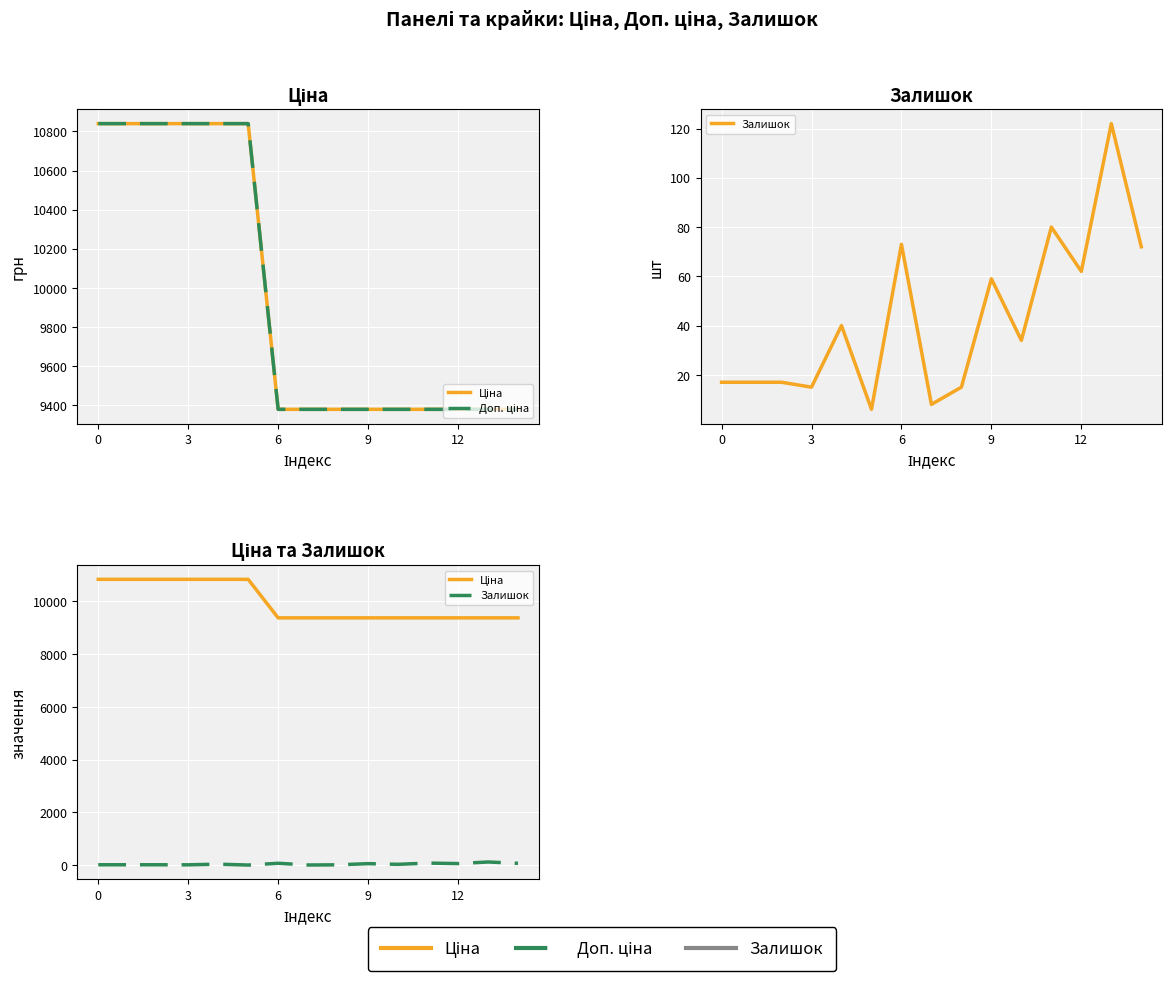

Rank the series at 10 from highest to lowest value.

Ціна, Доп. ціна, Залишок